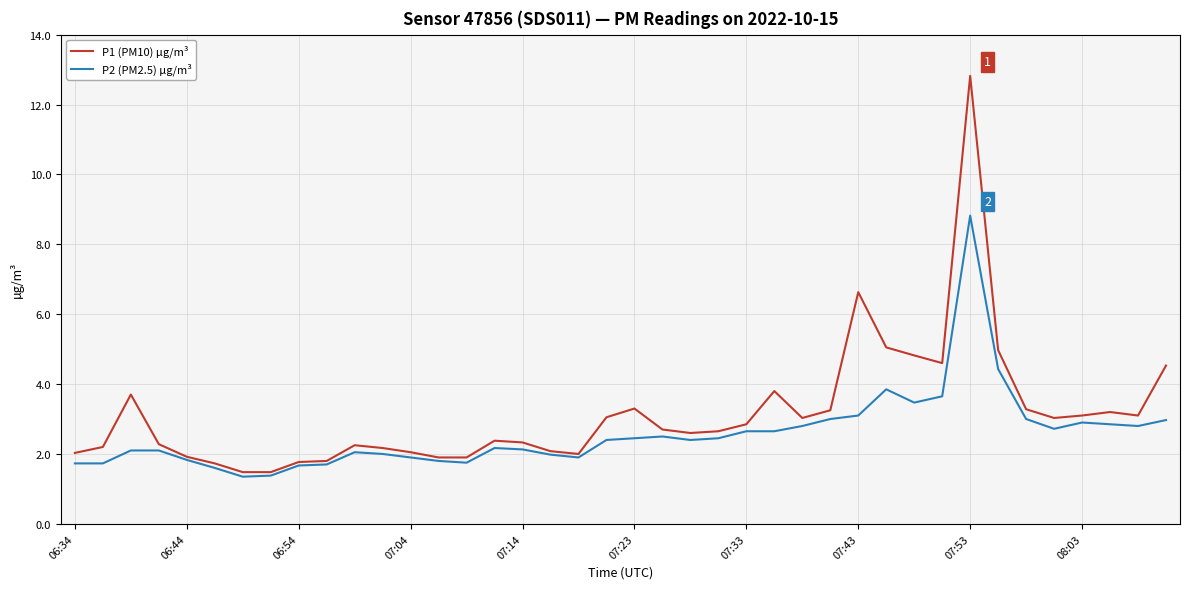

Which series has the largest total across all categories?

P1 (PM10) µg/m³